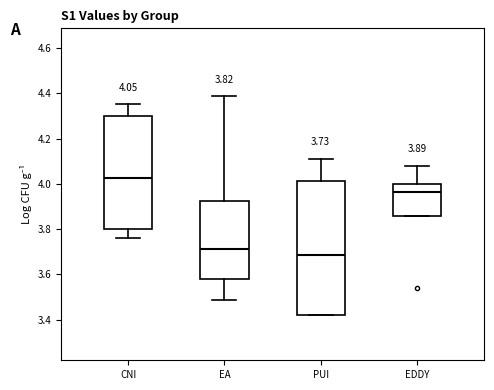

Which box is the tallest, from its lower edge to its upper edge?

PUI